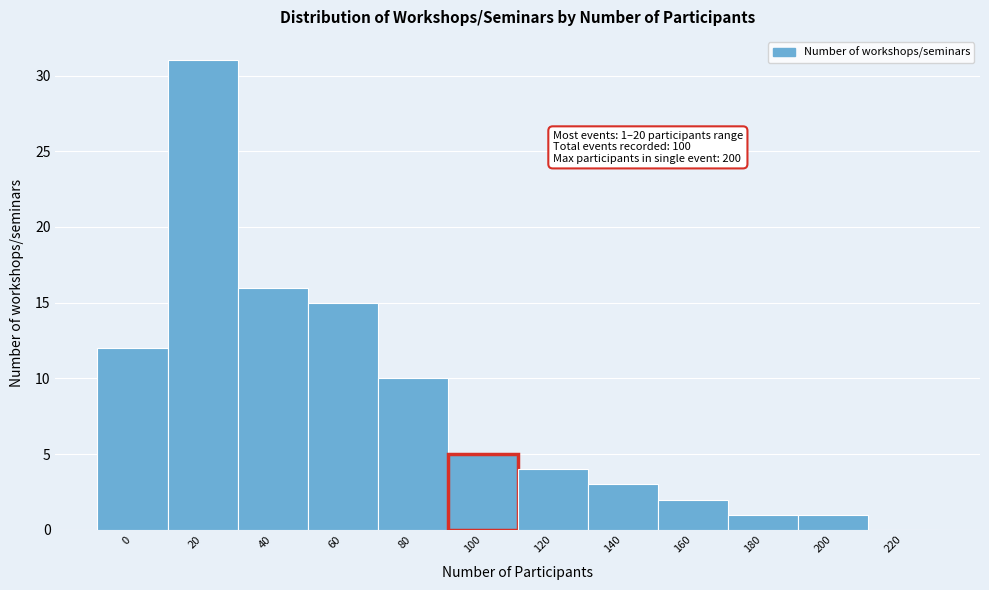

Reading left to right, what are all the values shown in this chart?

0=12	20=31	40=16	60=15	80=10	100=5	120=4	140=3	160=2	180=1	200=1	220=0